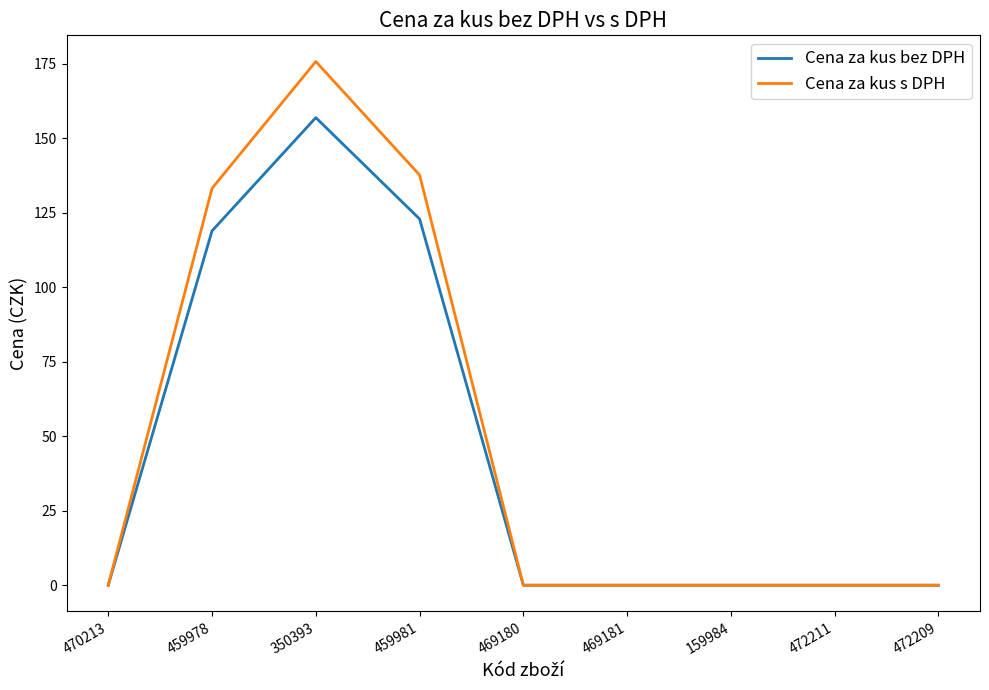

What position from the right is 469180?

5